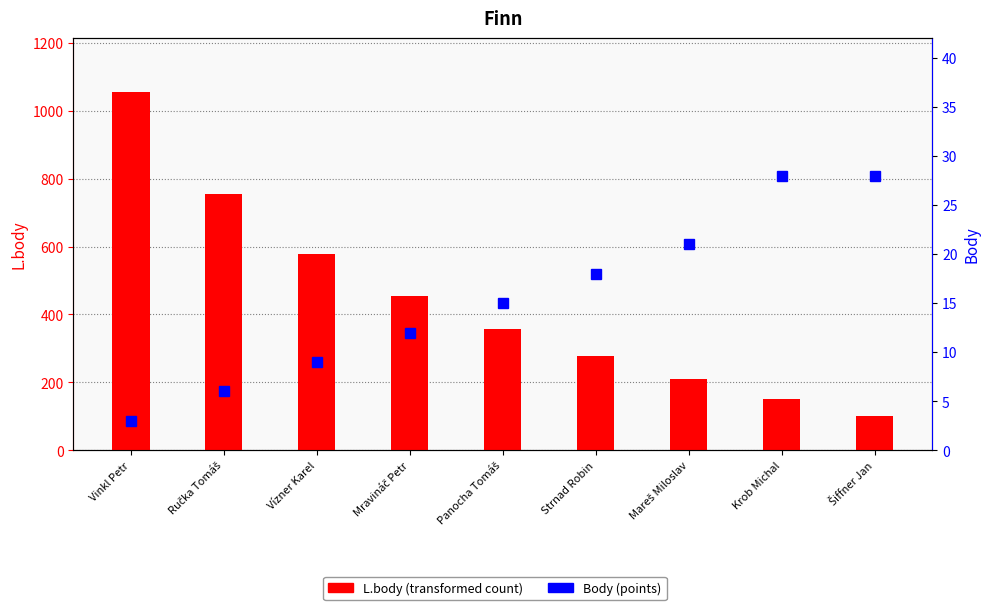

At which category is the sum across all series the highest?

Vinkl Petr